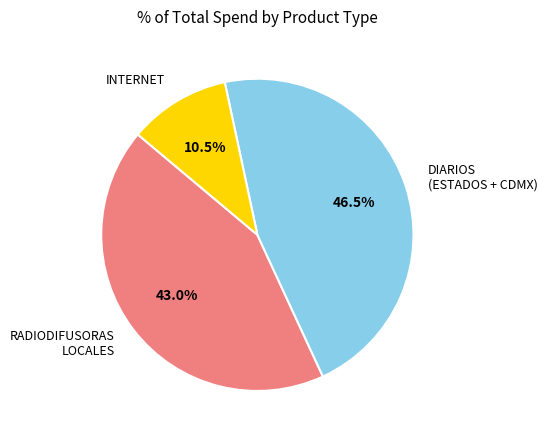

Is there any slice that represents more than half of the pie?

No